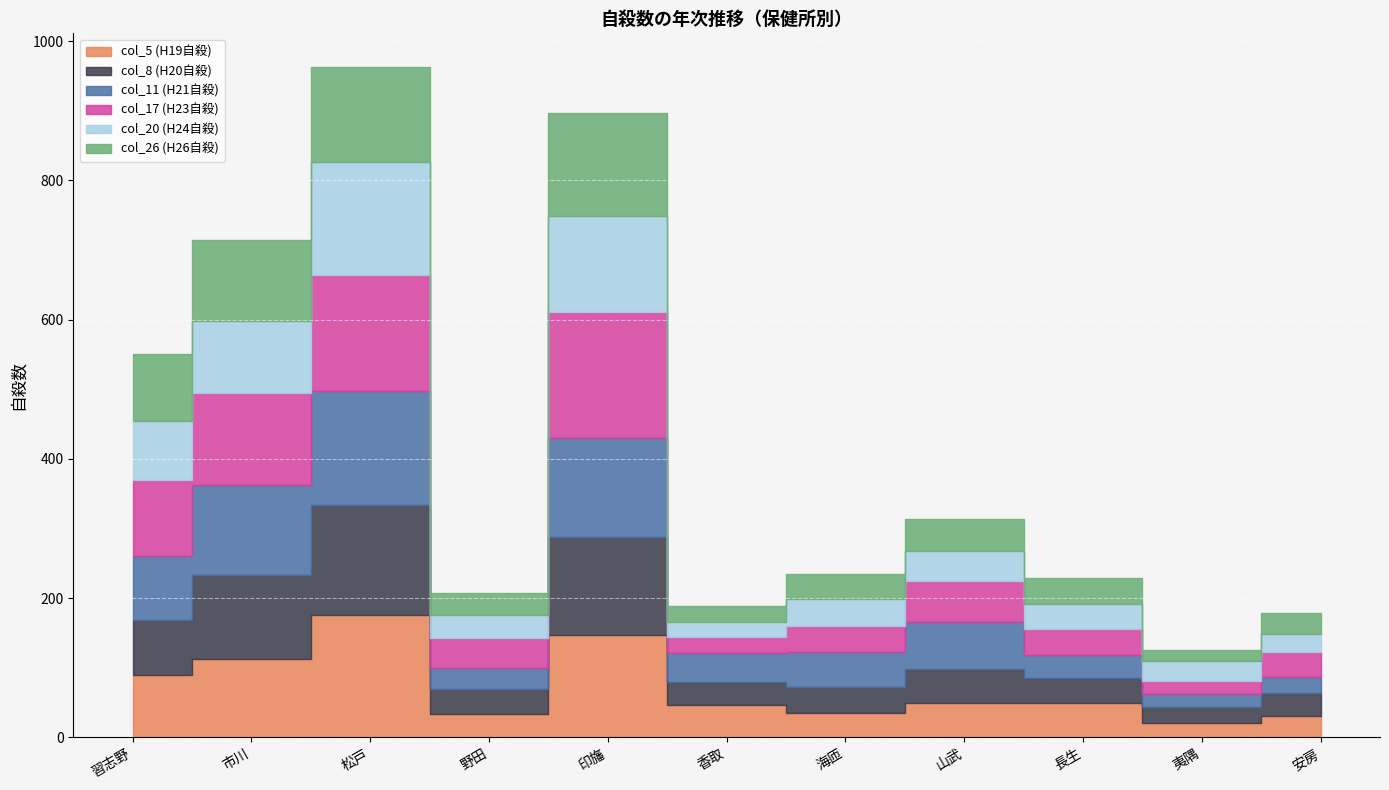

Which category has the lowest value in the col_11 (H21自殺) series?

夷隅